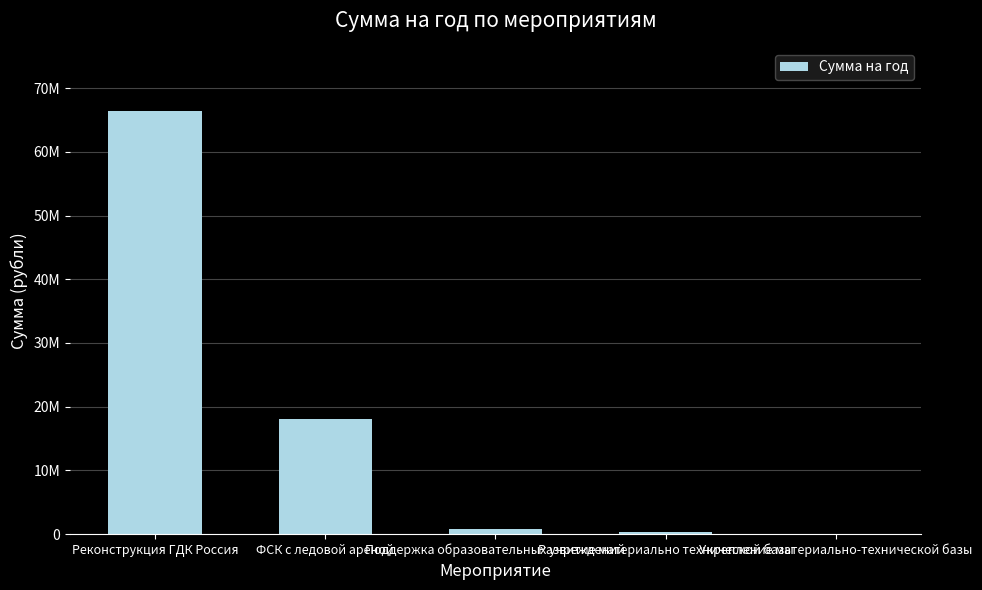

Reading left to right, what are all the values shown in this chart?

Реконструкция ГДК Россия=66384789.1	ФСК с ледовой ареной=18028700.0	Поддержка образовательных учреждений=740000.0	Развитие материально технической базы=300000.0	Укрепление материально-технической базы=50000.0